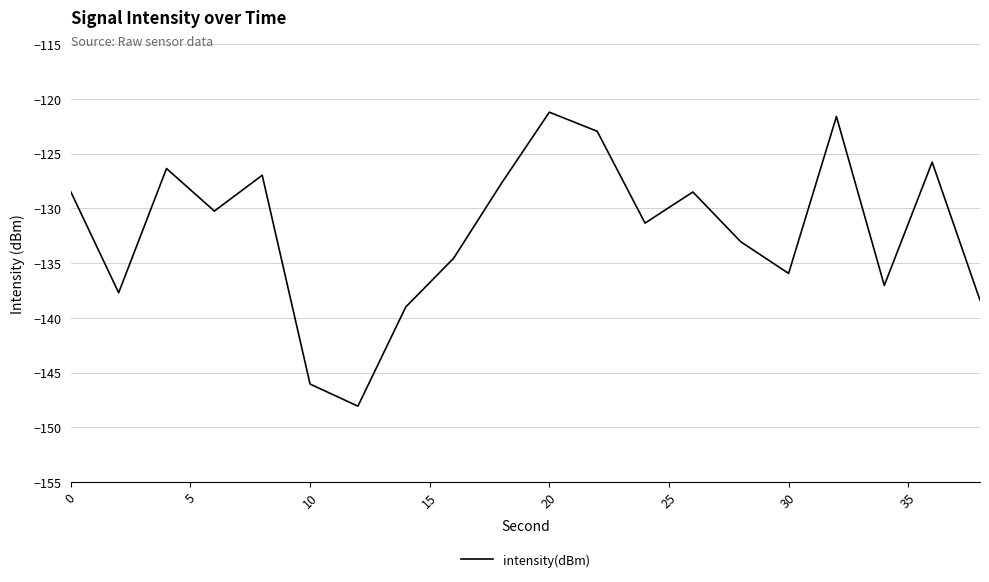

What is the greatest value displayed?

-121.2